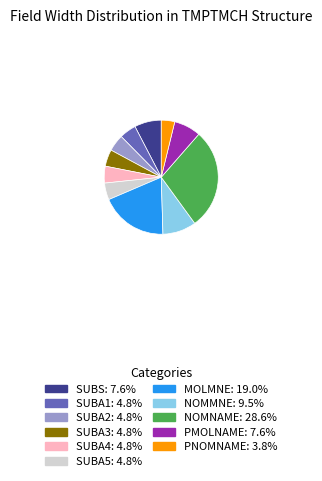

Which category has the smallest portion of the pie?

PNOMNAME